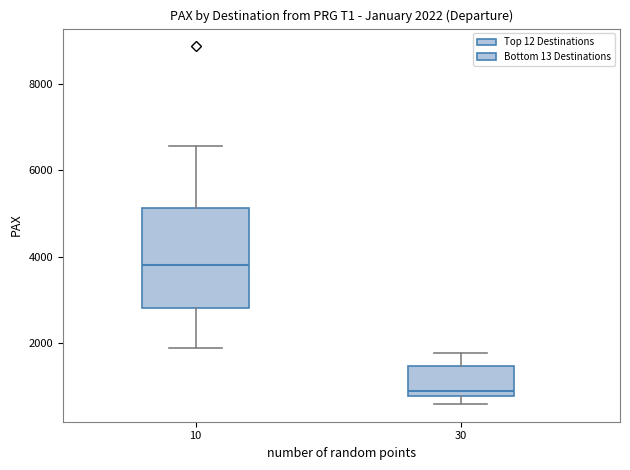

Comparing the boxes themselves (not the whiskers), which one is the tallest?

10